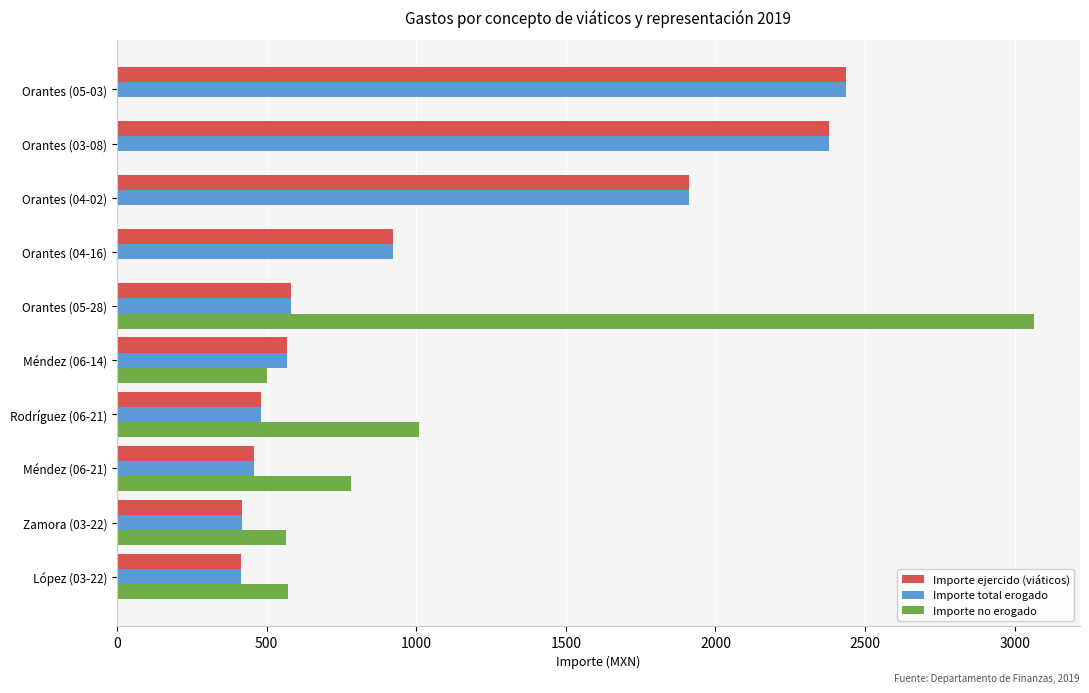

Which series changed the most between Orantes (05-28) and Orantes (03-08)?

Importe no erogado